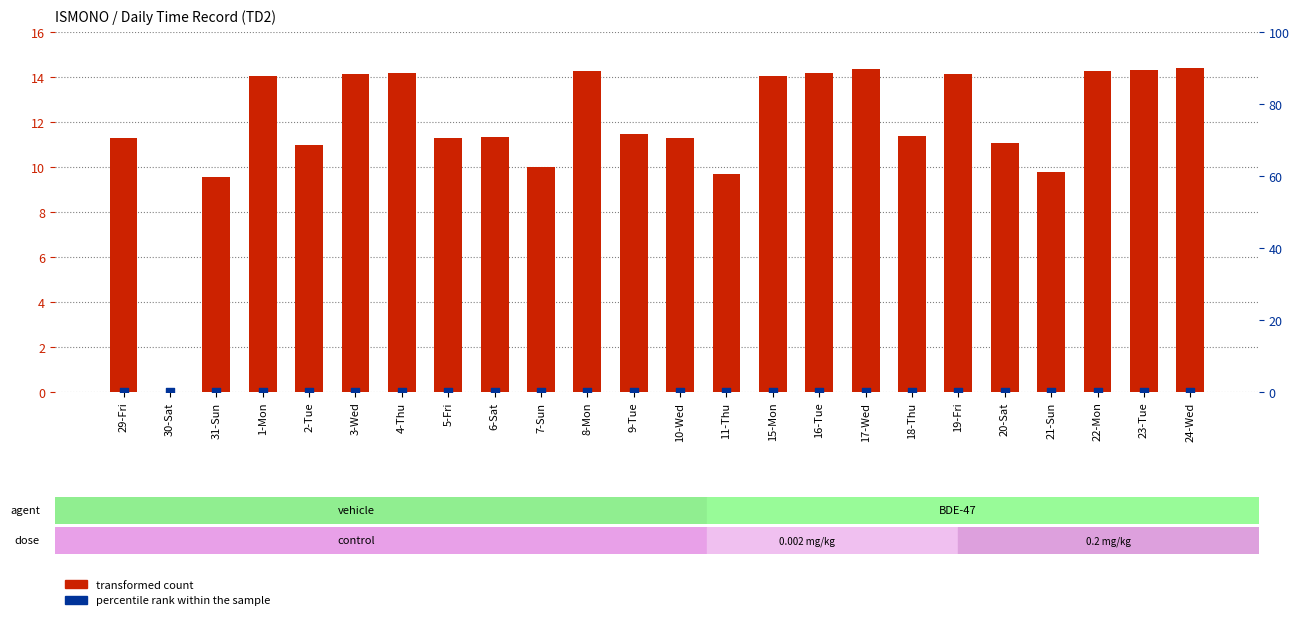

Which series contains the highest Y value?

transformed count